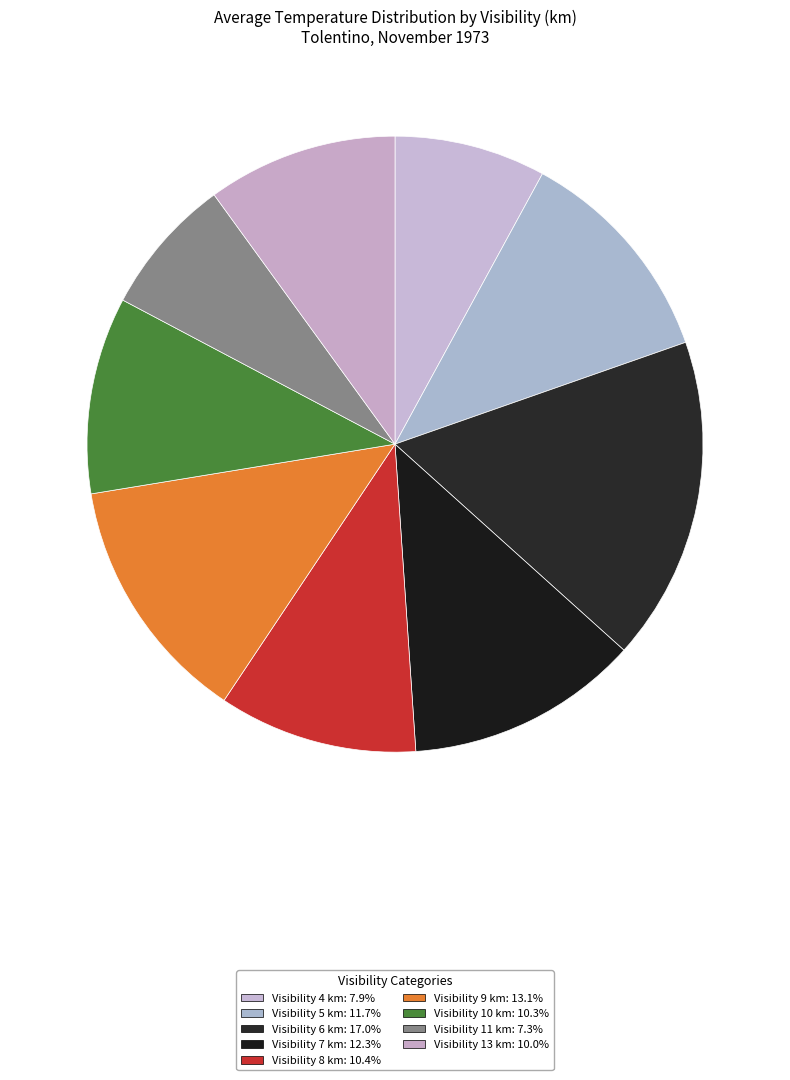

Count the number of slices in the pie.

9